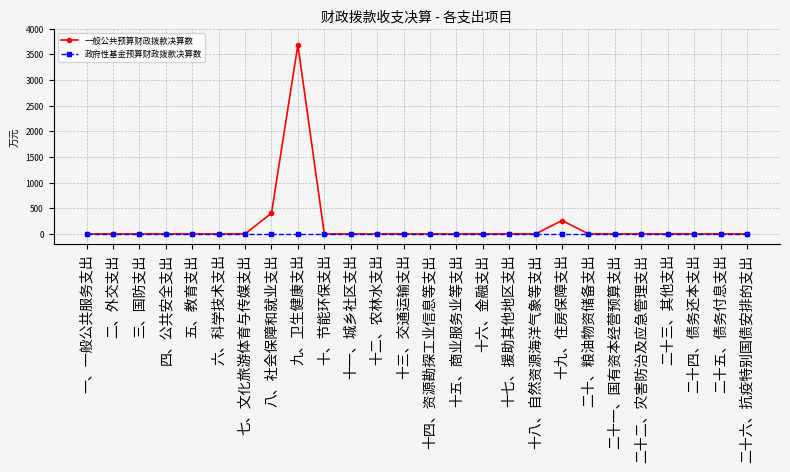

How many data points in 一般公共预算财政拨款决算数 are above 0?

3